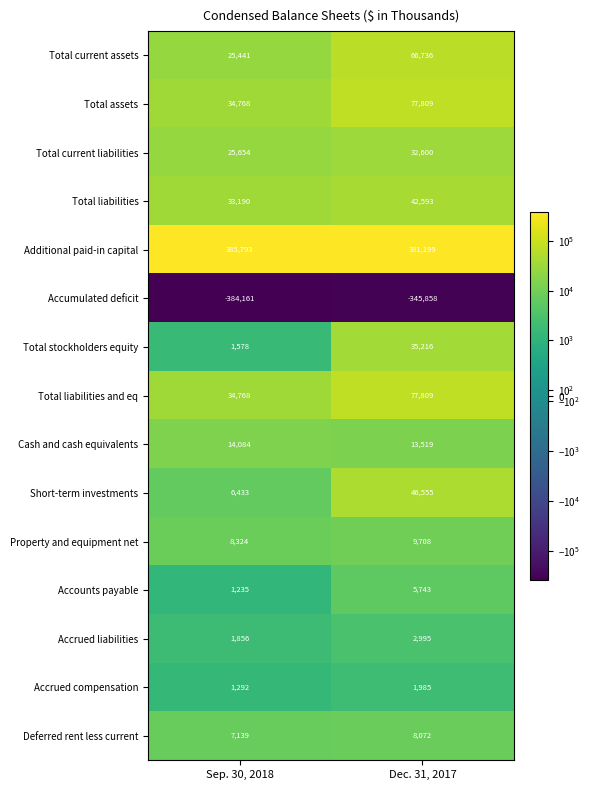

What is the difference between the Accounts payable values at Dec. 31, 2017 and Sep. 30, 2018?

4508